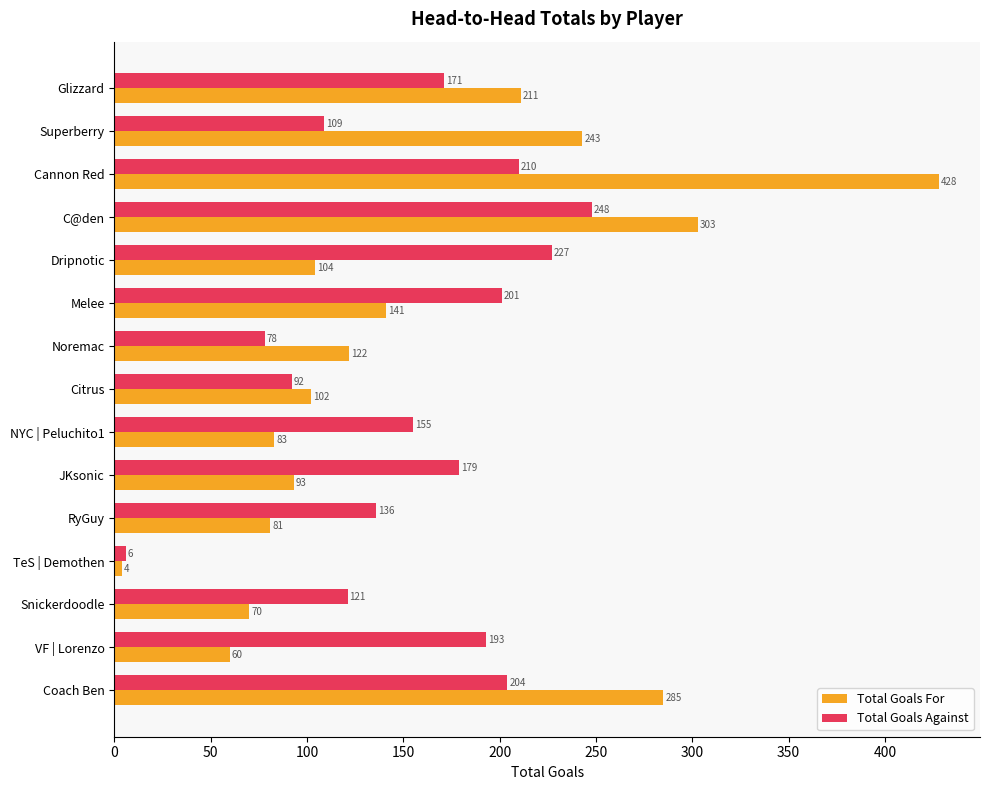

The Total Goals Against series shows 210 at Cannon Red. True or false?

True